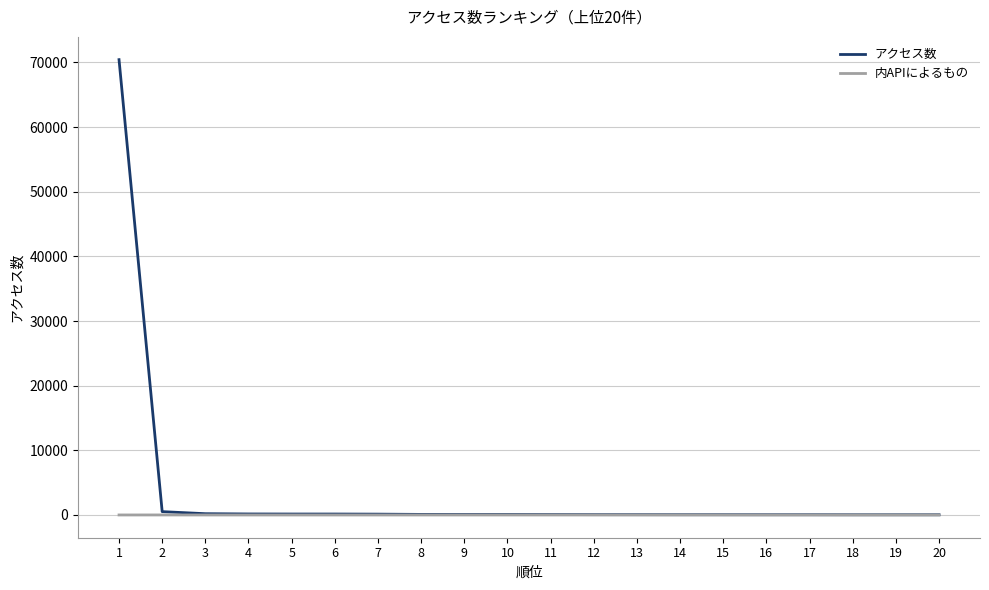

Rank the series by their average value, from highest to lowest.

アクセス数, 内APIによるもの